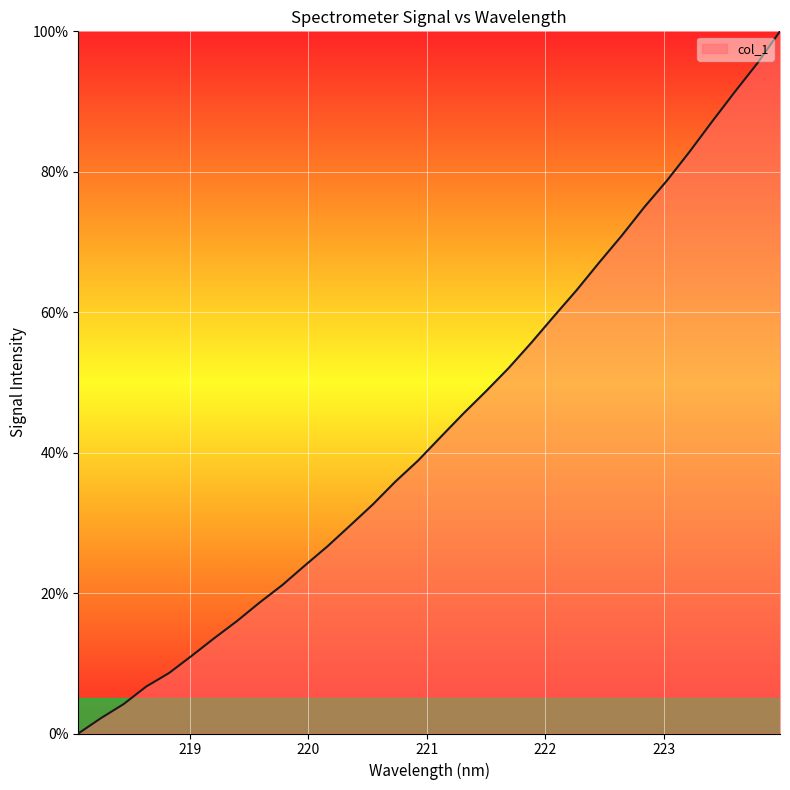

What is the difference between the maximum and minimum values?

100.0